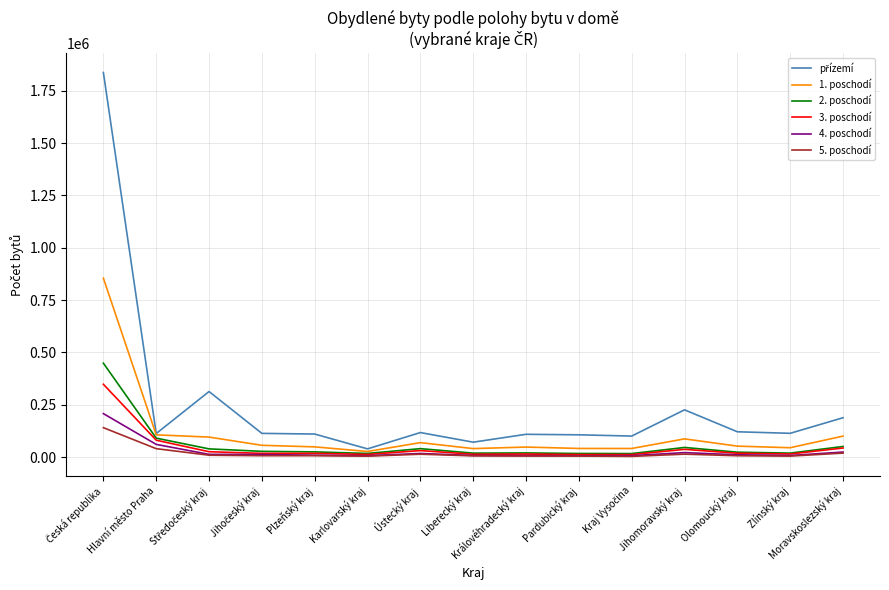

How many lines are shown in the chart?

6